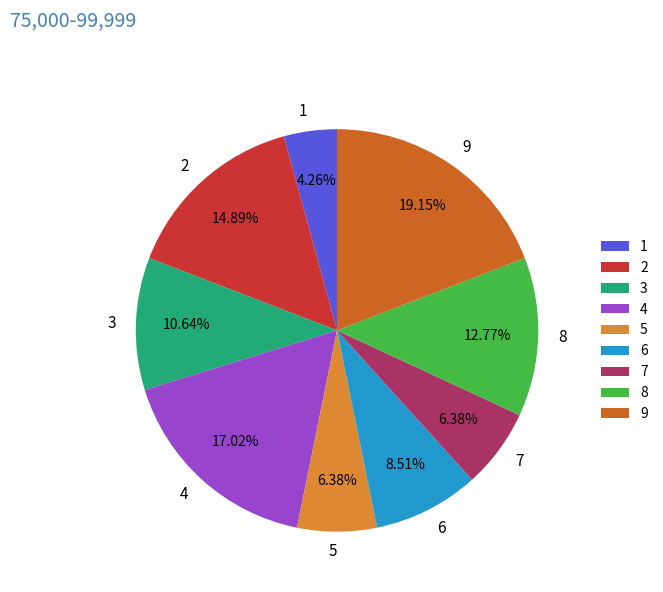

Do 8 and 6 together represent more than half of the pie?

No